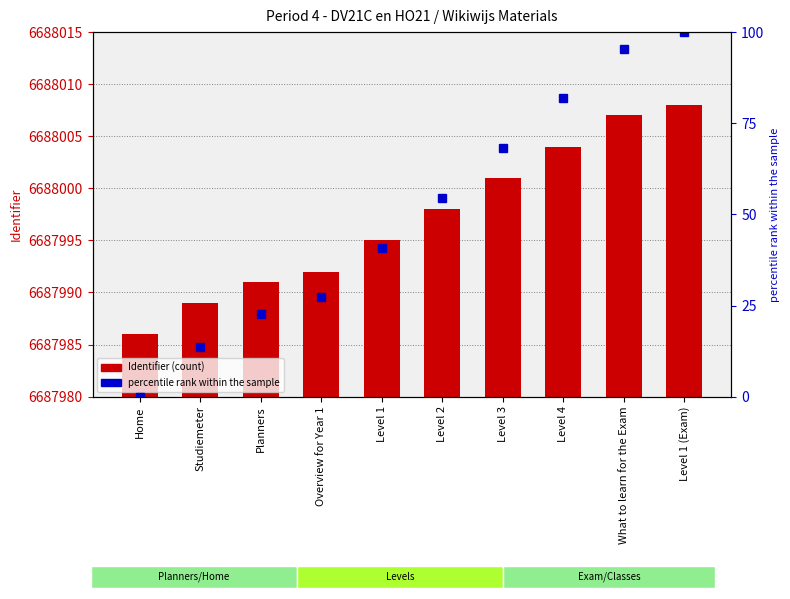

List the series in order of their overall mean, lowest first.

percentile rank within the sample, Identifier